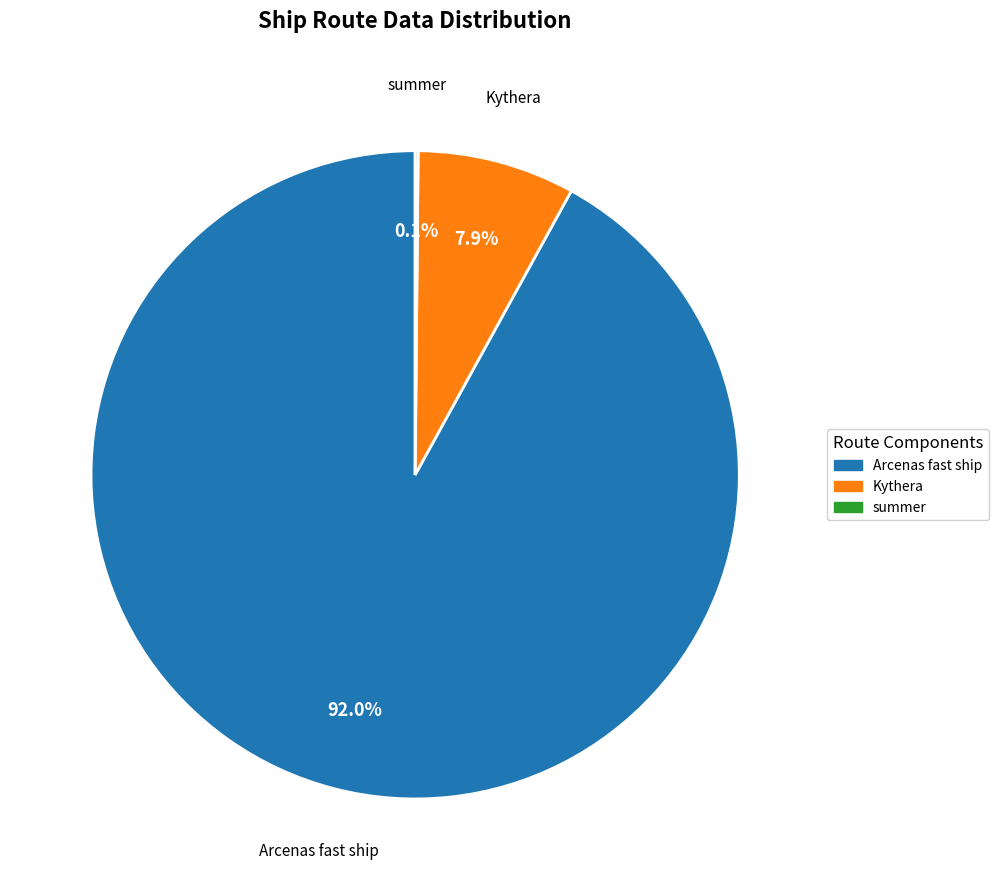

What percentage is NOT represented by Arcenas fast ship?

8.0%